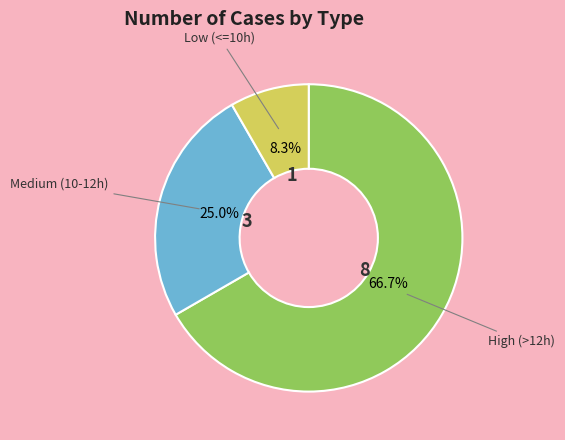

Is there a majority slice in this chart?

Yes